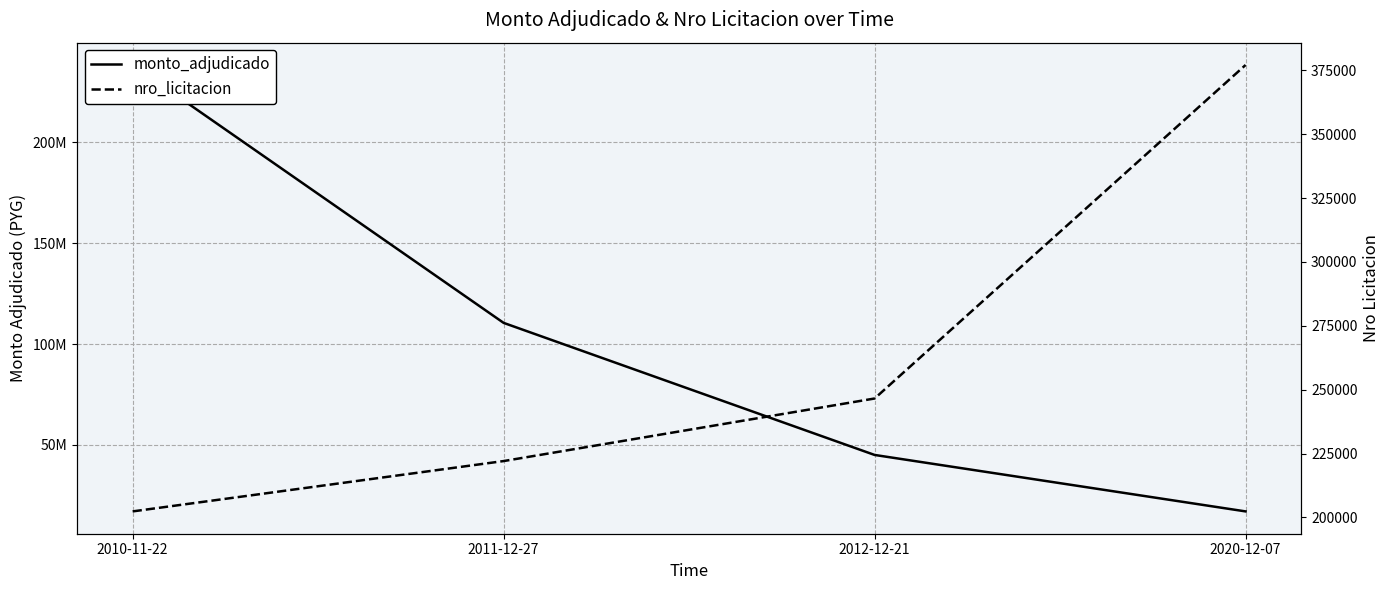

Which series has the largest total across all categories?

monto_adjudicado